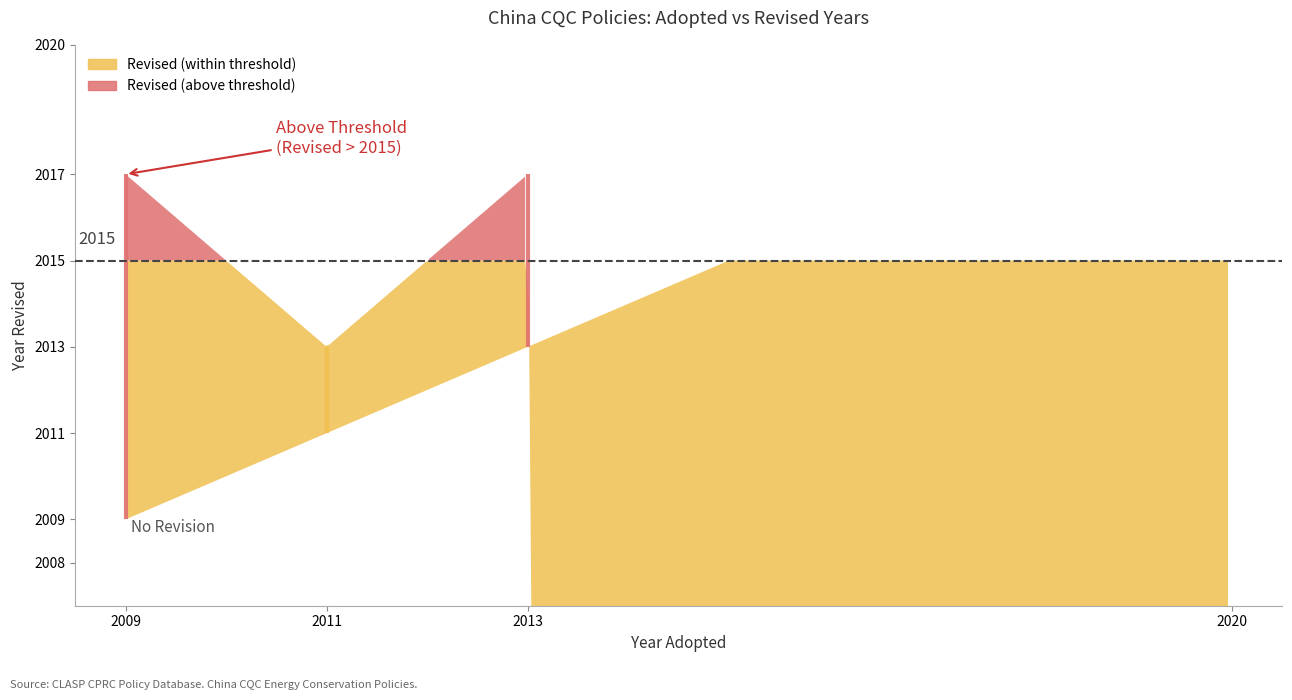

The value at 2009 is 2017. True or false?

True